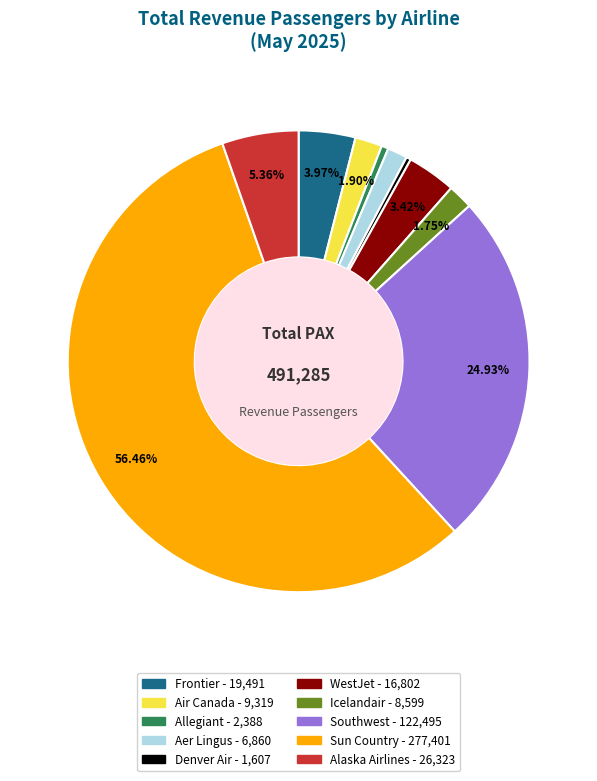

To the nearest percent, what portion does Air Canada represent?

2%